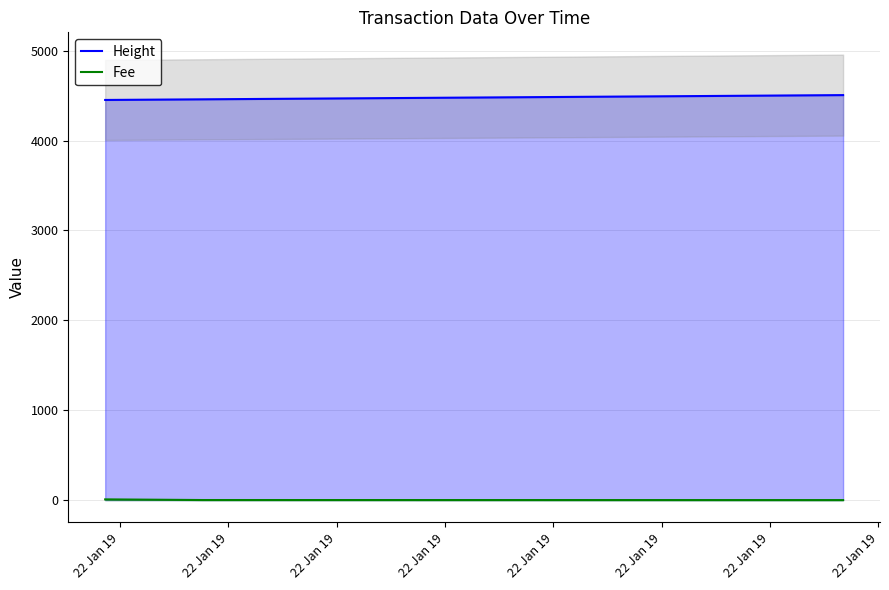

Reading right to left, transcribe all the data shown in this chart.

Height: 4506.0	4459.0	4452.0
Fee: 0.1	0.7	8.0